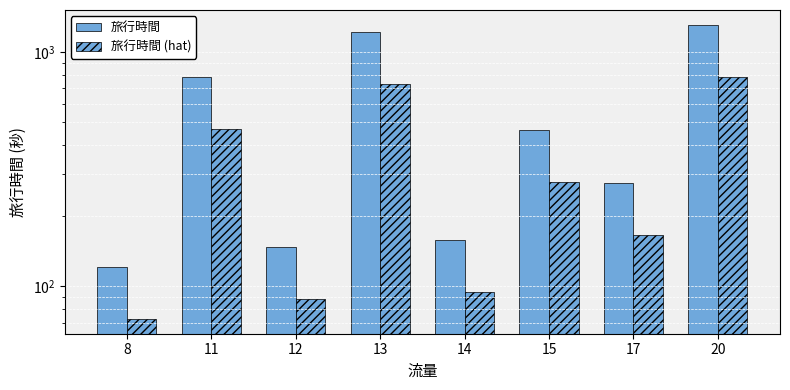

At how many categories does at least one series exceed 585?

3